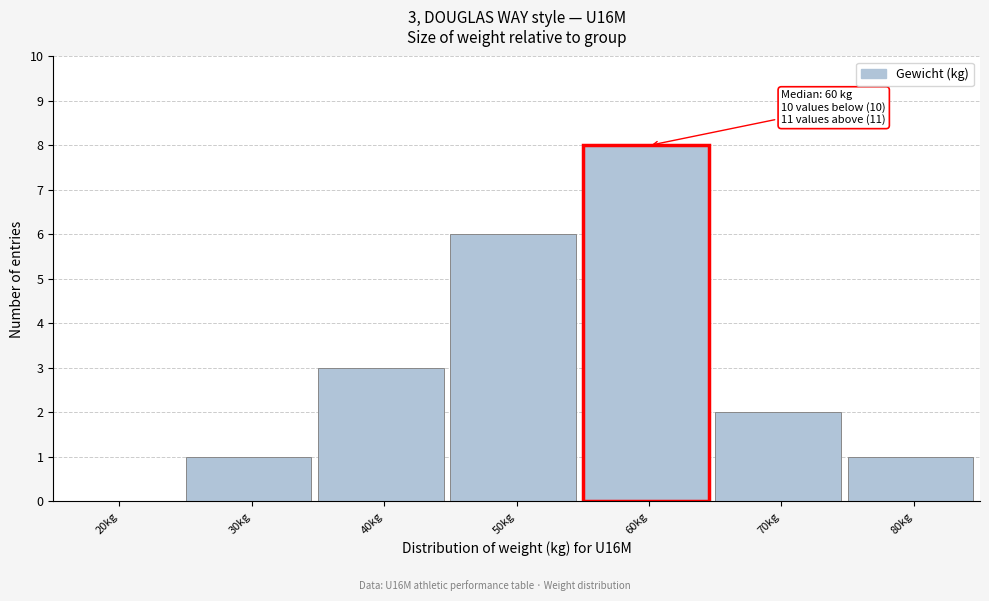

Reading left to right, what are all the values shown in this chart?

20kg=0	30kg=1	40kg=3	50kg=6	60kg=8	70kg=2	80kg=1